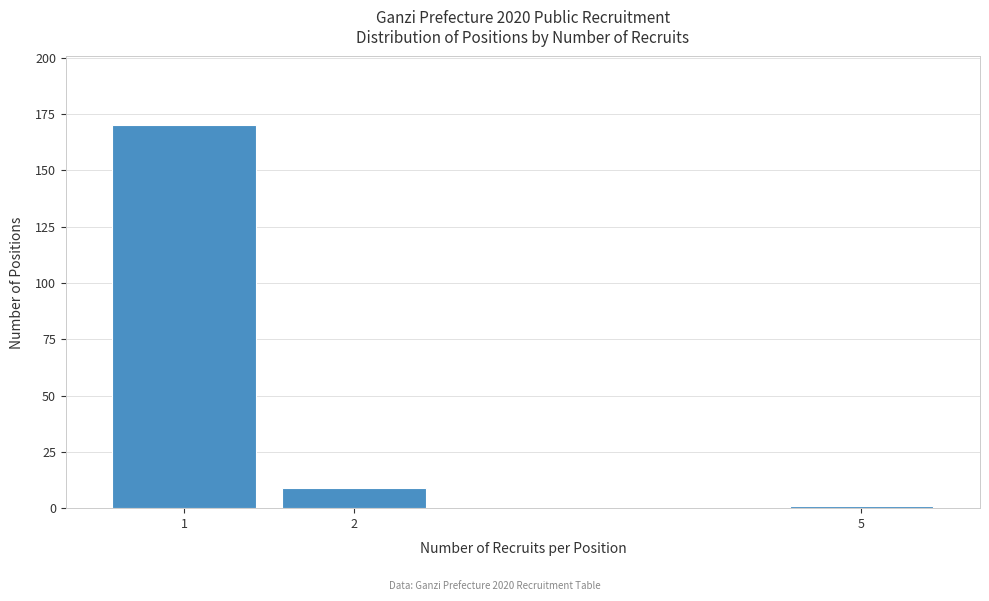

Reading left to right, list all the values displayed in this chart.

1=170	2=9	5=1